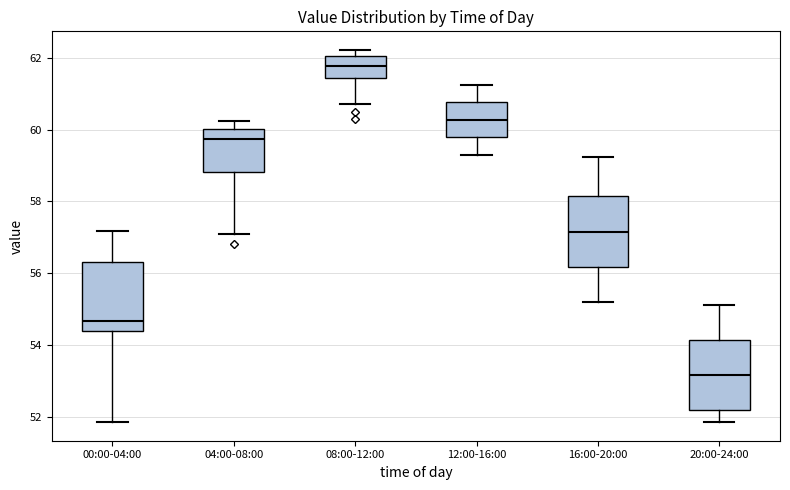

Where is the upper edge of the box for 20:00-24:00 on the y-axis? The values are not printed on the chart, so give them approximately, as read against the axis.

54.2